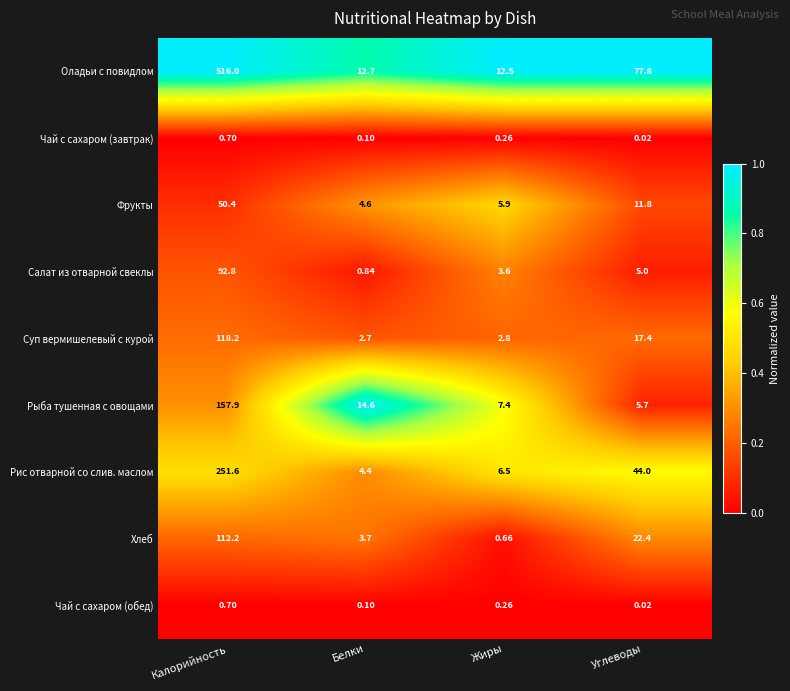

At which label is Рис отварной со слив. маслом closest to 128?

Углеводы